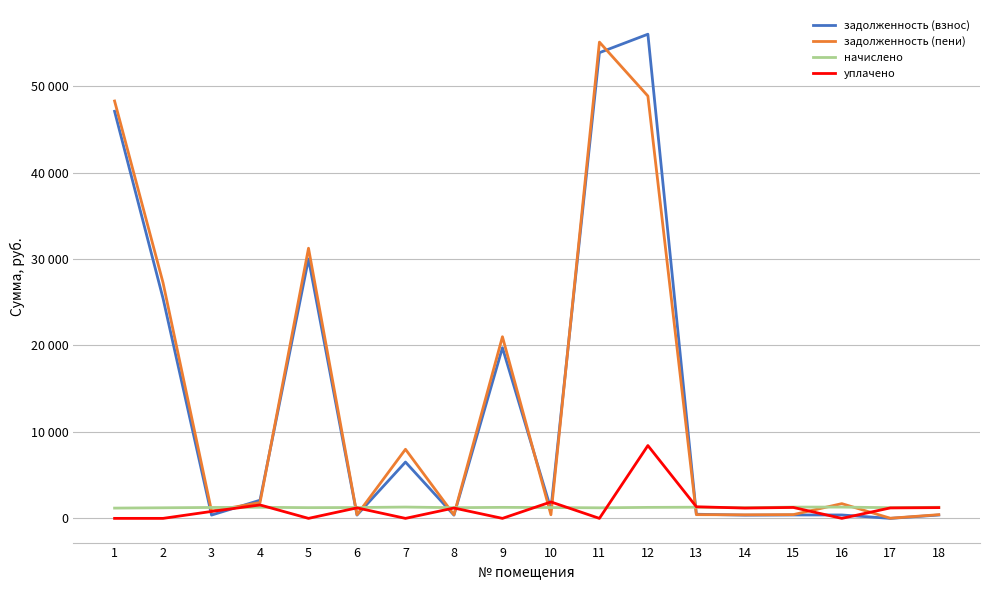

What are all the series names shown in the legend?

задолженность (взнос), задолженность (пени), начислено, уплачено